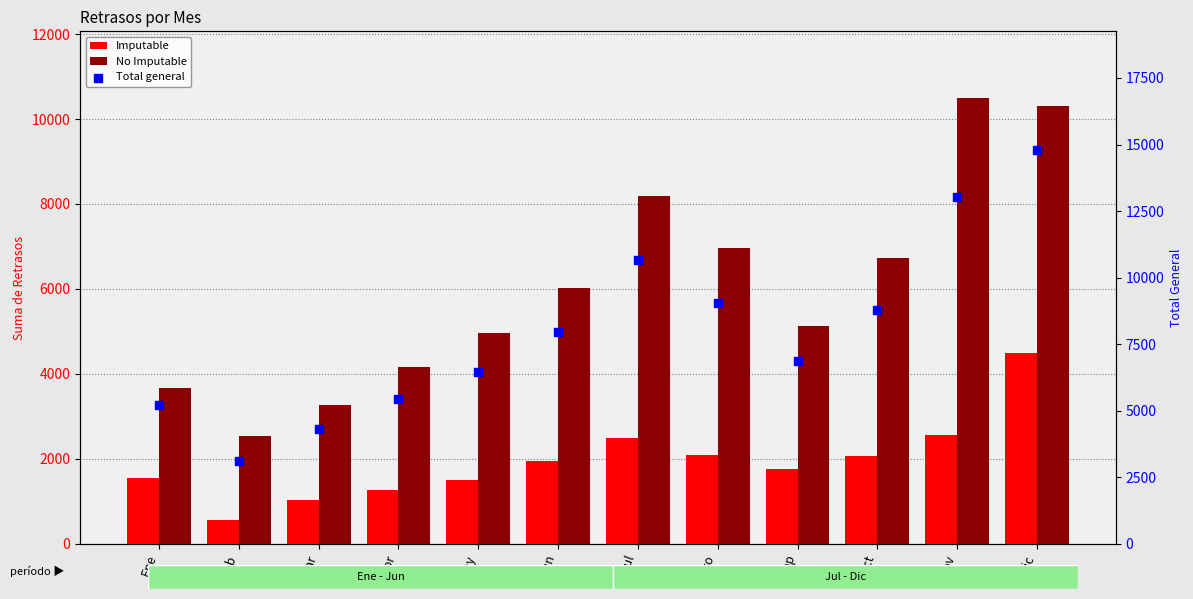

At how many categories does at least one series exceed 3207?

11